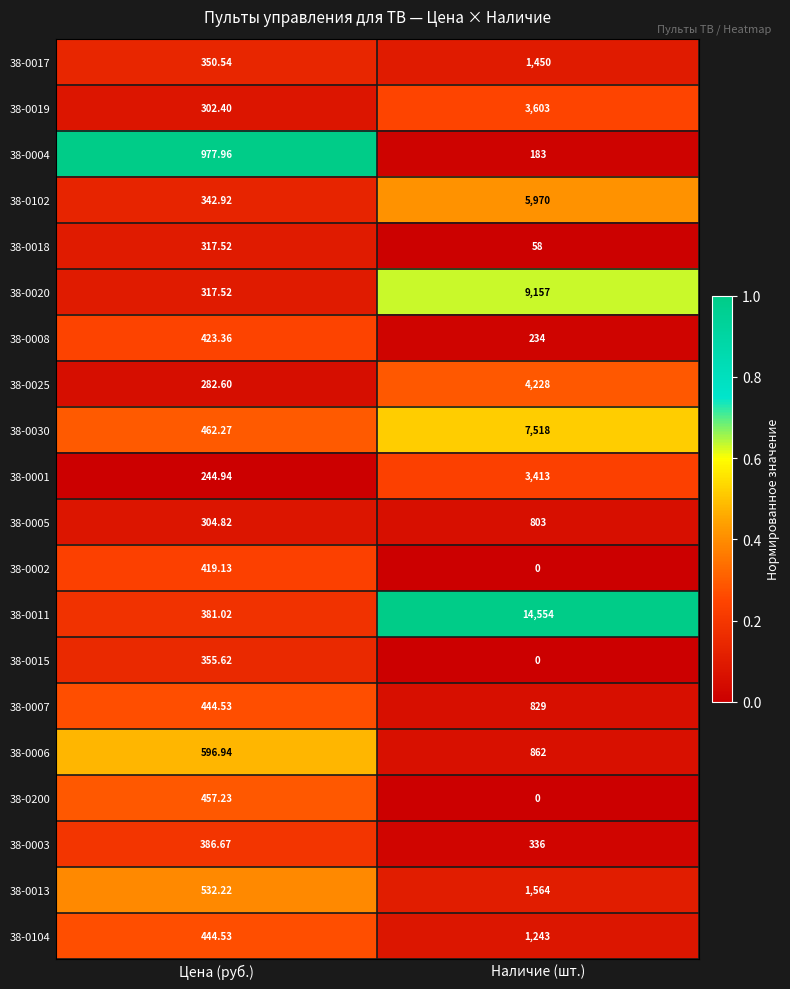

Which series has the largest total across all categories?

38-0011